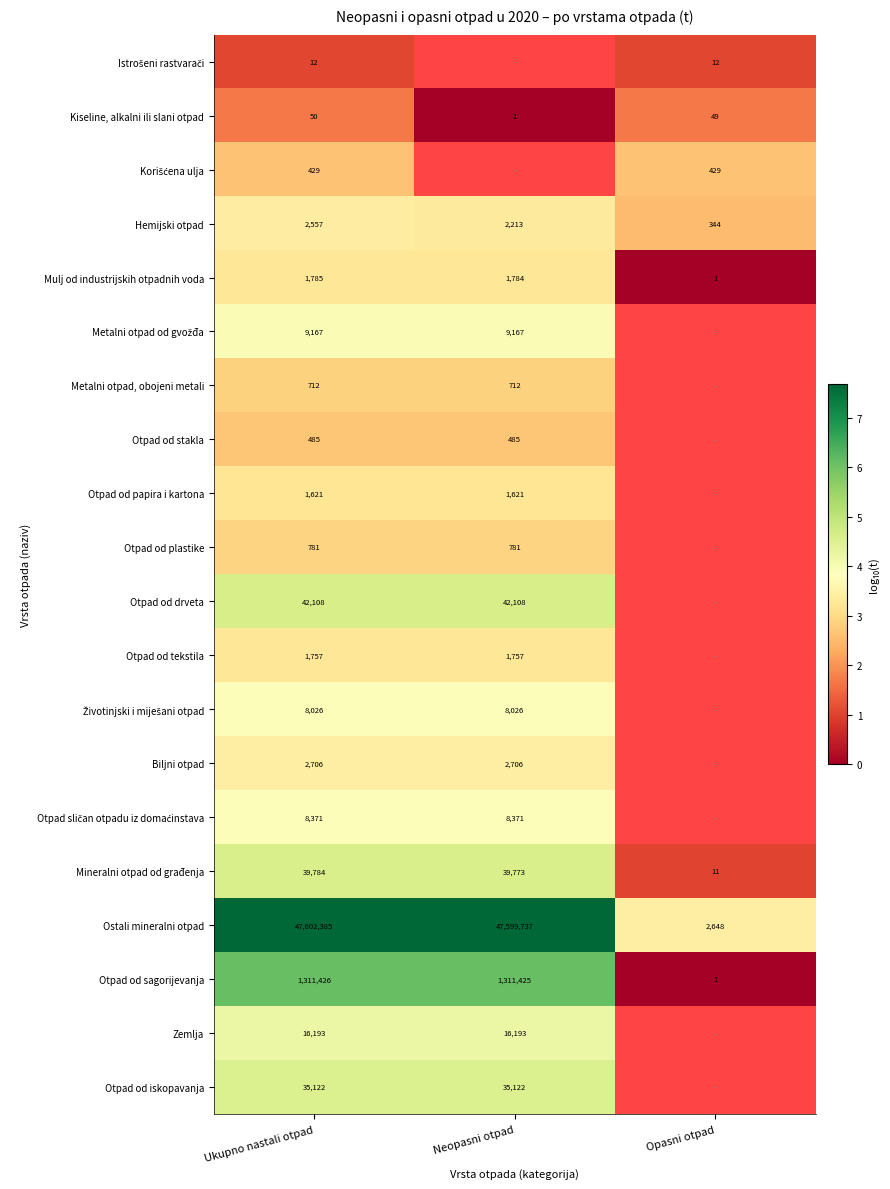

At which label does Kiseline, alkalni ili slani otpad first exceed 49?

Ukupno nastali otpad